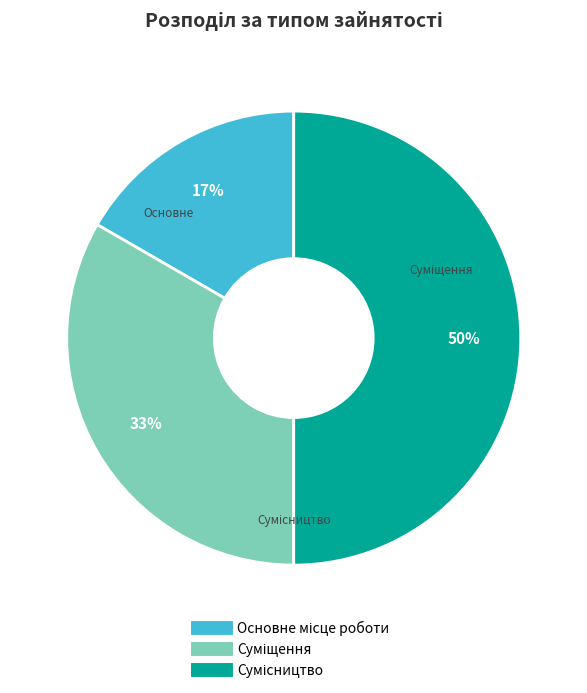

To the nearest percent, what is the difference between the largest and smallest slice percentages?

33%